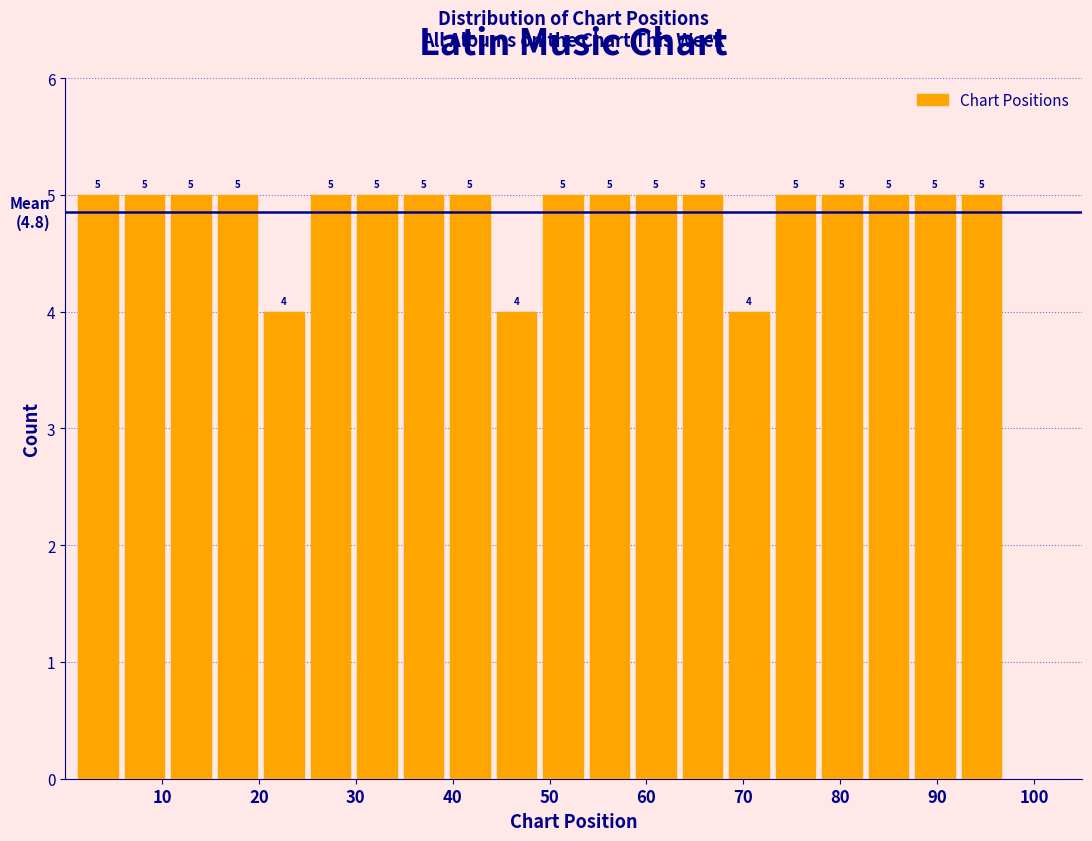

Reading left to right, transcribe this chart: for each bar, give the range it covers on the x-axis and its height. The bar edges are not printed on the chart, so give them approximately, as read against the axis.

1.0 to 5.8: 5
5.8 to 10.6: 5
10.6 to 15.4: 5
15.4 to 20.2: 5
20.2 to 25.0: 4
25.0 to 29.8: 5
29.8 to 34.6: 5
34.6 to 39.4: 5
39.4 to 44.2: 5
44.2 to 49.0: 4
49.0 to 53.8: 5
53.8 to 58.6: 5
58.6 to 63.4: 5
63.4 to 68.2: 5
68.2 to 73.0: 4
73.0 to 77.8: 5
77.8 to 82.6: 5
82.6 to 87.4: 5
87.4 to 92.2: 5
92.2 to 97.0: 5